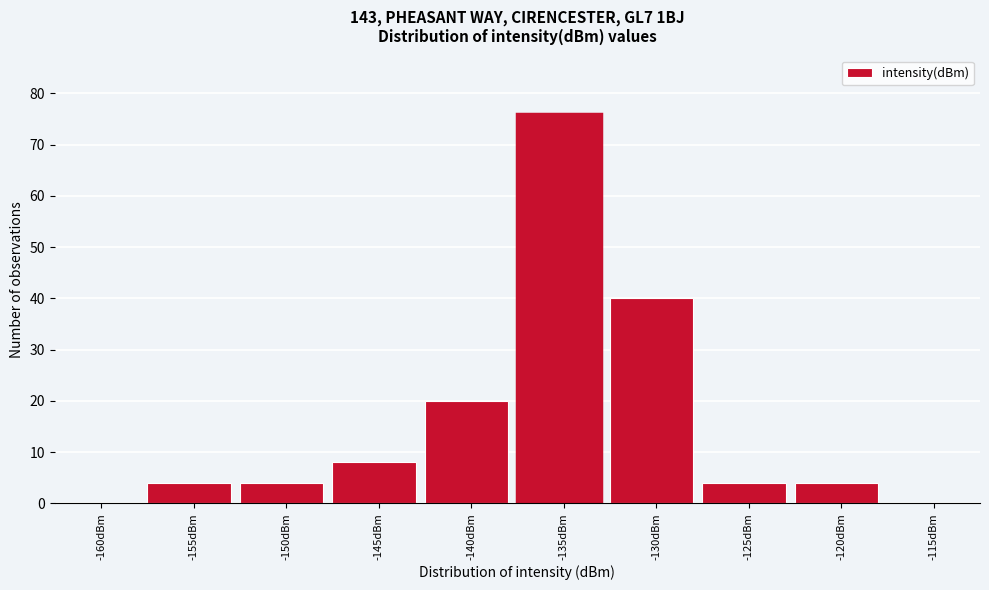

Reading left to right, extract all data points from this chart.

-160dBm=0	-155dBm=4	-150dBm=4	-145dBm=8	-140dBm=20	-135dBm=76	-130dBm=40	-125dBm=4	-120dBm=4	-115dBm=0